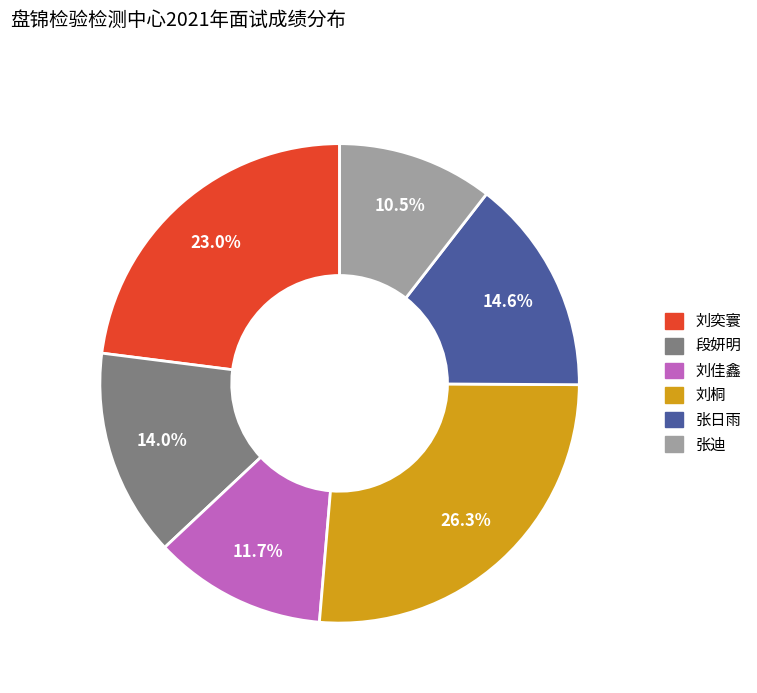

To the nearest percent, what is the difference between the 刘佳鑫 and 刘奕寰 slice percentages?

11%